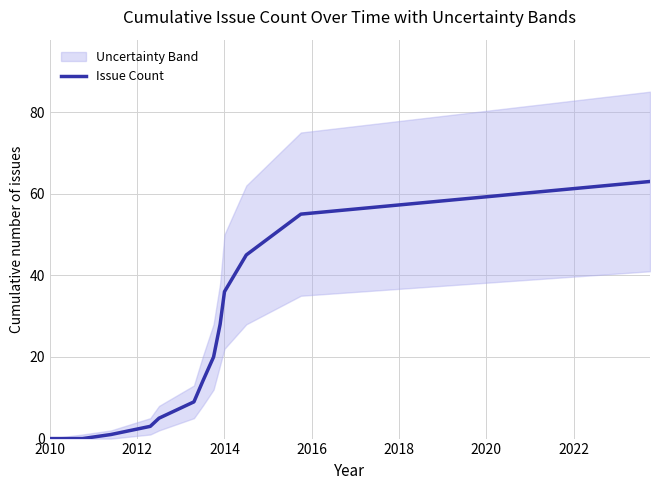

Does the chart display data point markers on the line(s)?

No